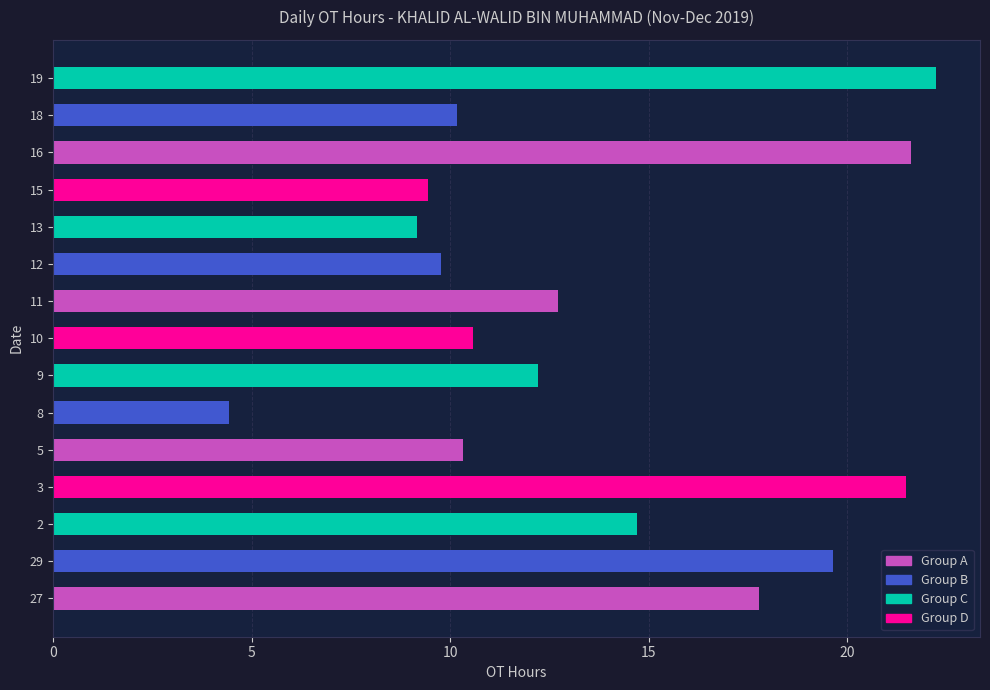

The chart shows a value of 18.2 at 13. True or false?

False